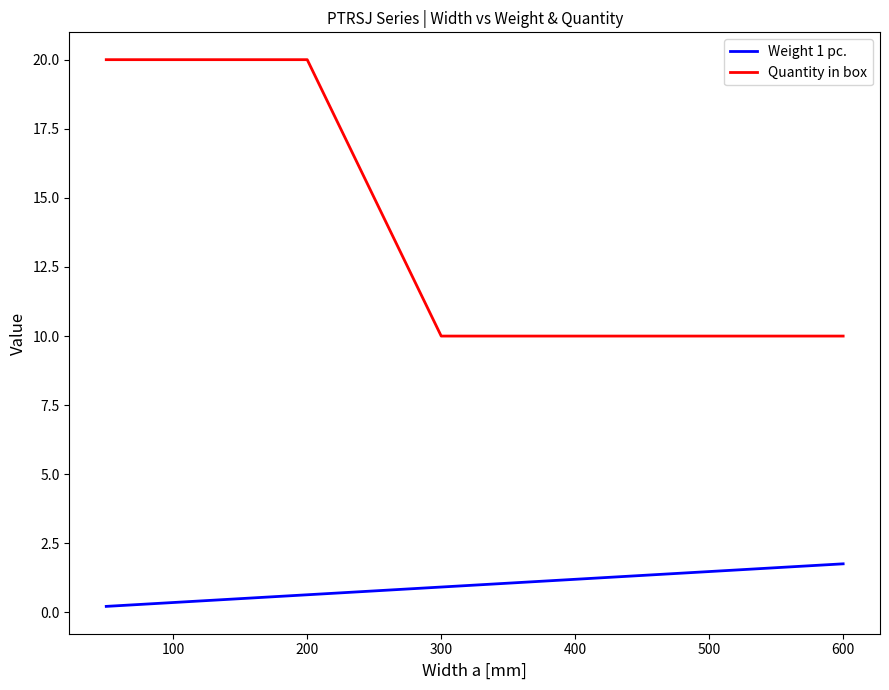

How many lines are shown in the chart?

2